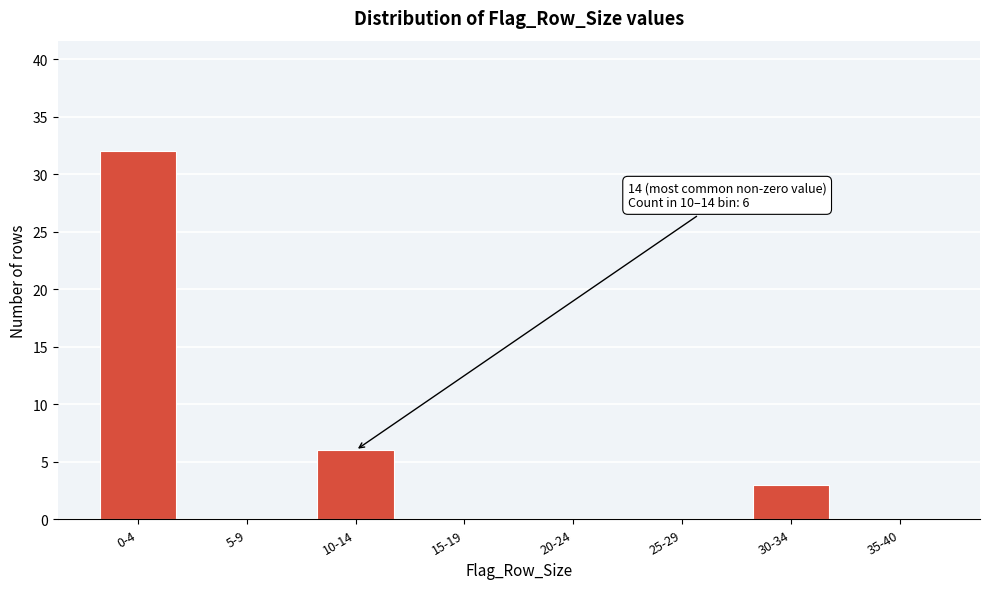

Reading right to left, what are all the values shown in this chart?

35-40=0	30-34=3	25-29=0	20-24=0	15-19=0	10-14=6	5-9=0	0-4=32